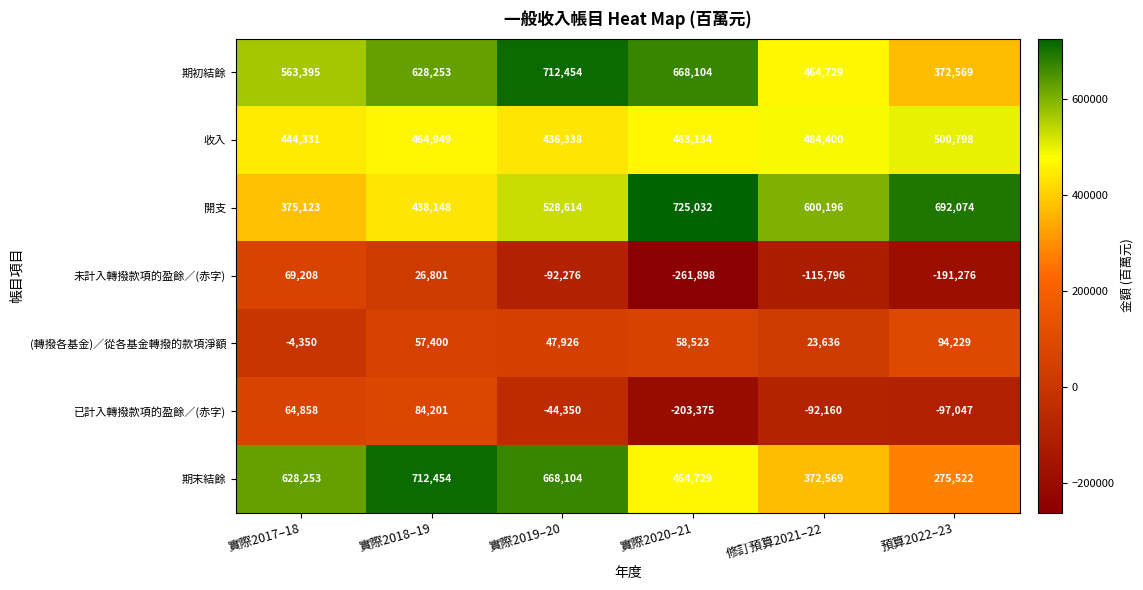

The value of 收入 at 修訂預算2021–22 is 730382. True or false?

False